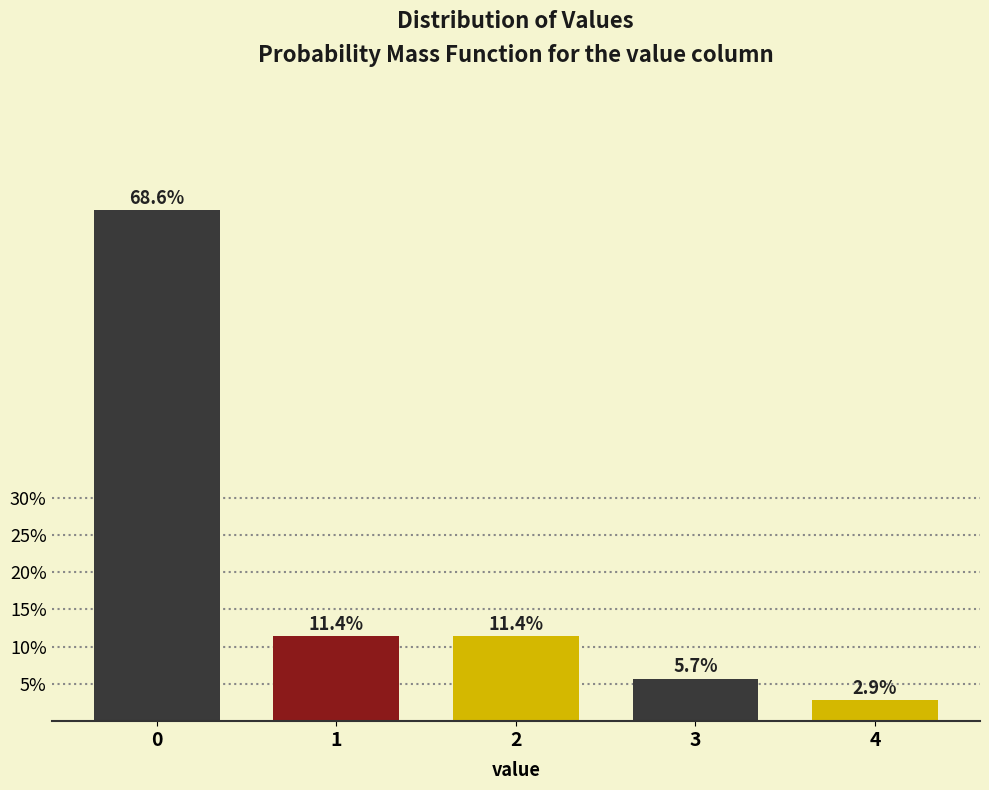

Are the bars horizontal?

No